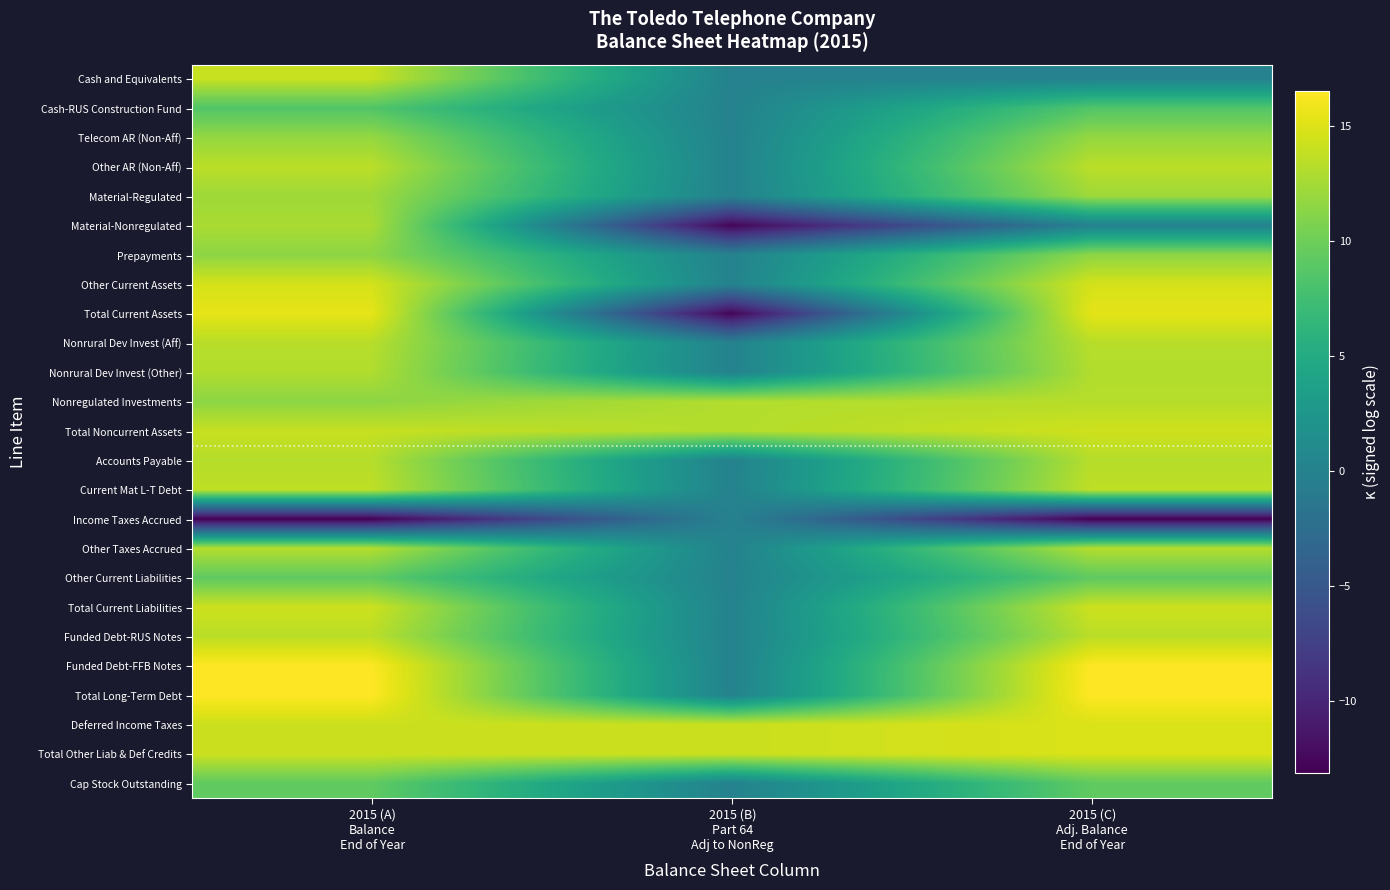

At which category does the chart reach its minimum across all series?

2015 (A)
Balance
End of Year